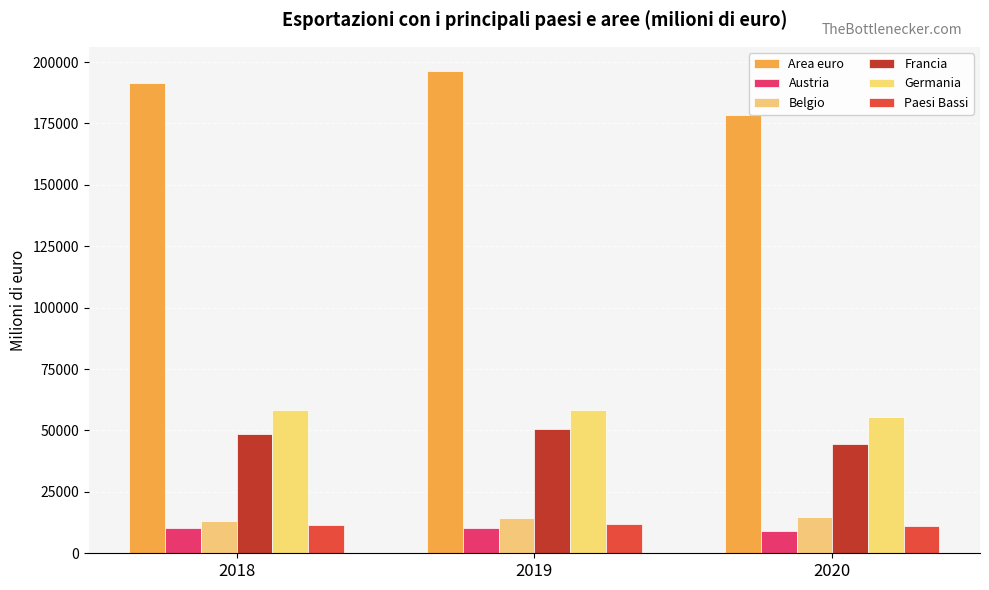

What is the value of the Area euro bar at the 3rd from the left?

178492.5